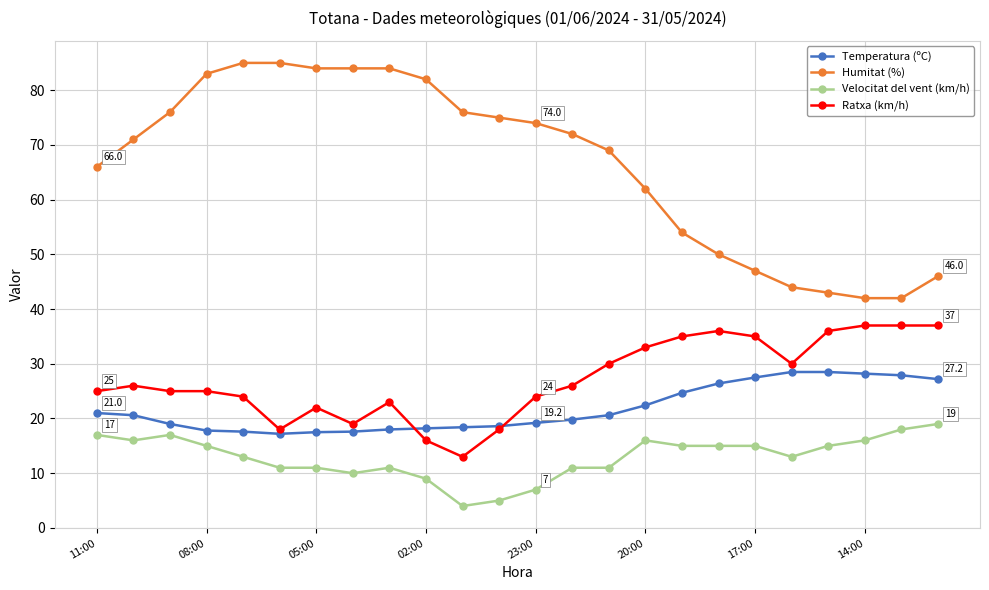

What is the minimum value for Temperatura (ºC)?

17.2